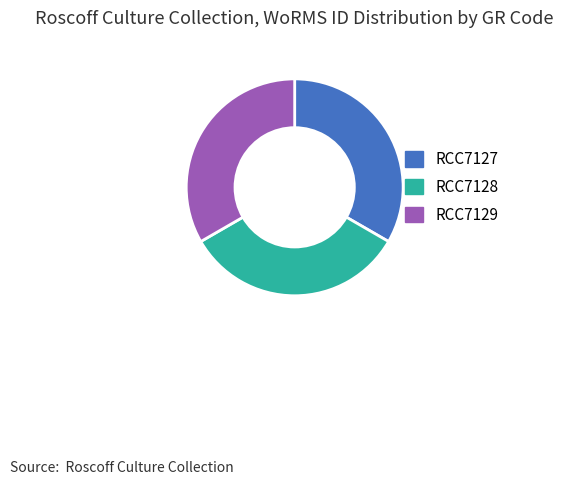

Is it true that RCC7129 is 40% of the pie?

False